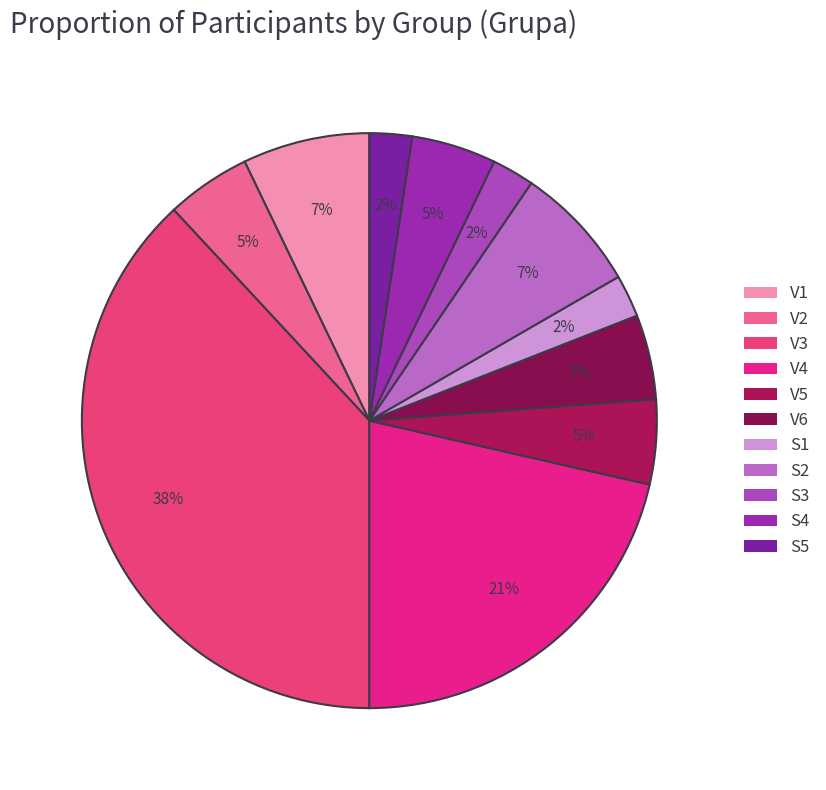

Between S2 and S4, which is larger?

S2